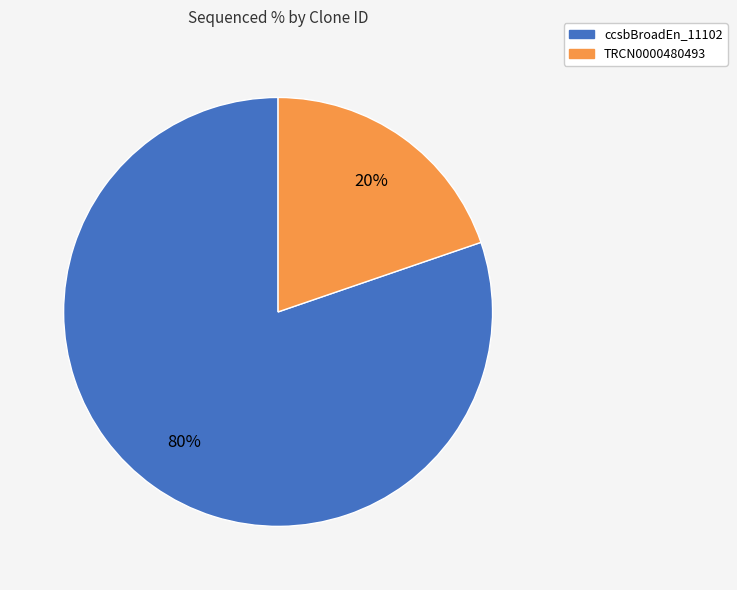

To the nearest percent, what is the average slice percentage?

50%